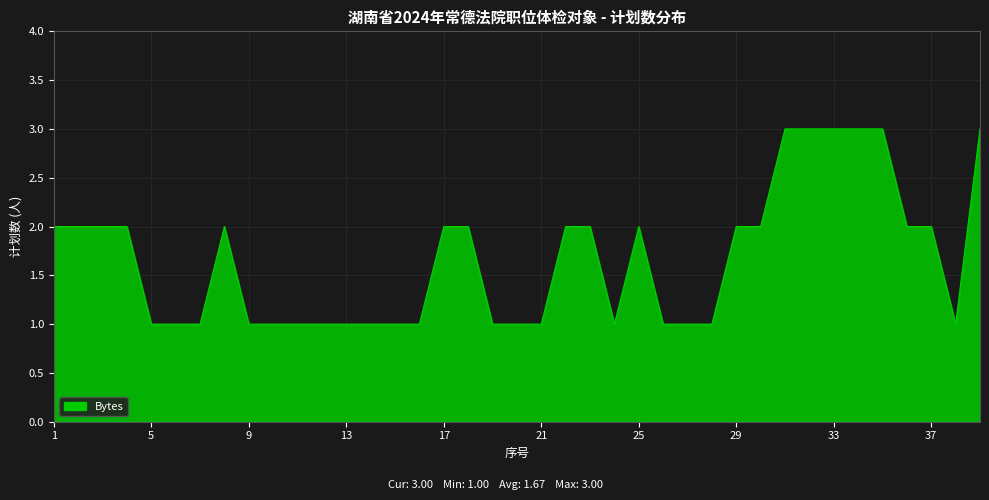

What is the maximum value shown in the chart?

3